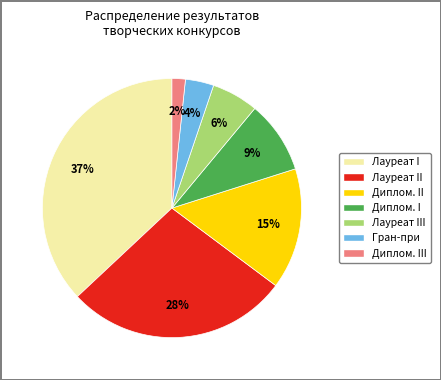

How many slices are in this pie chart?

7